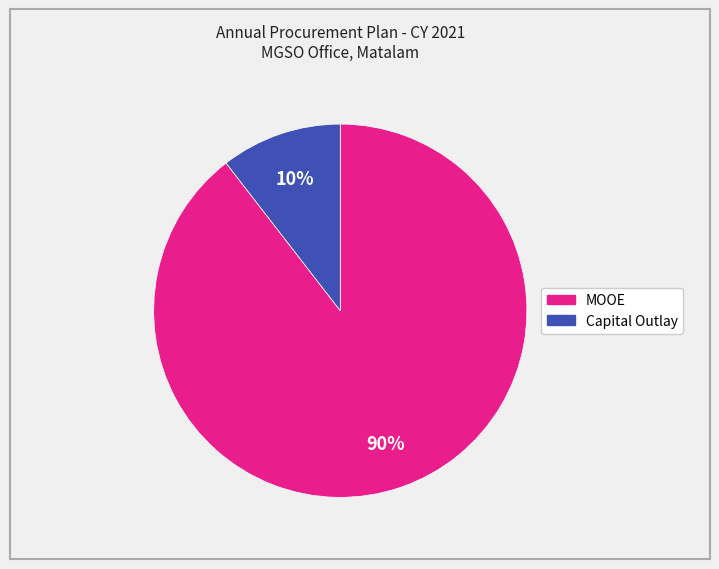

To the nearest percent, what is the combined percentage of Capital Outlay and MOOE?

100%